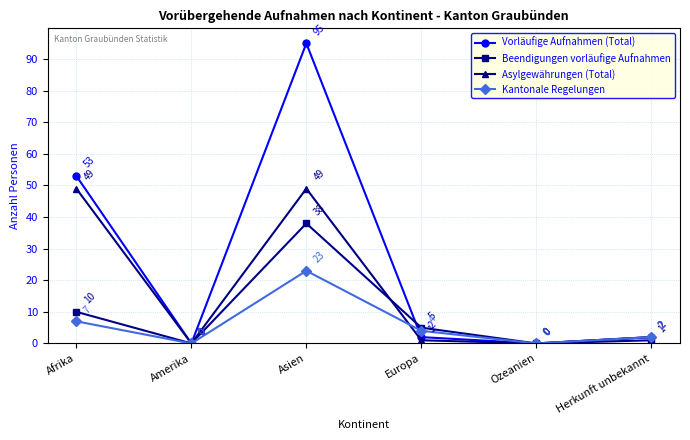

Reading left to right, list all the values displayed in this chart.

Vorläufige Aufnahmen (Total): 53	0	95	2	0	2
Beendigungen vorläufige Aufnahmen: 10	0	38	5	0	1
Asylgewährungen (Total): 49	0	49	1	0	2
Kantonale Regelungen: 7	0	23	4	0	2